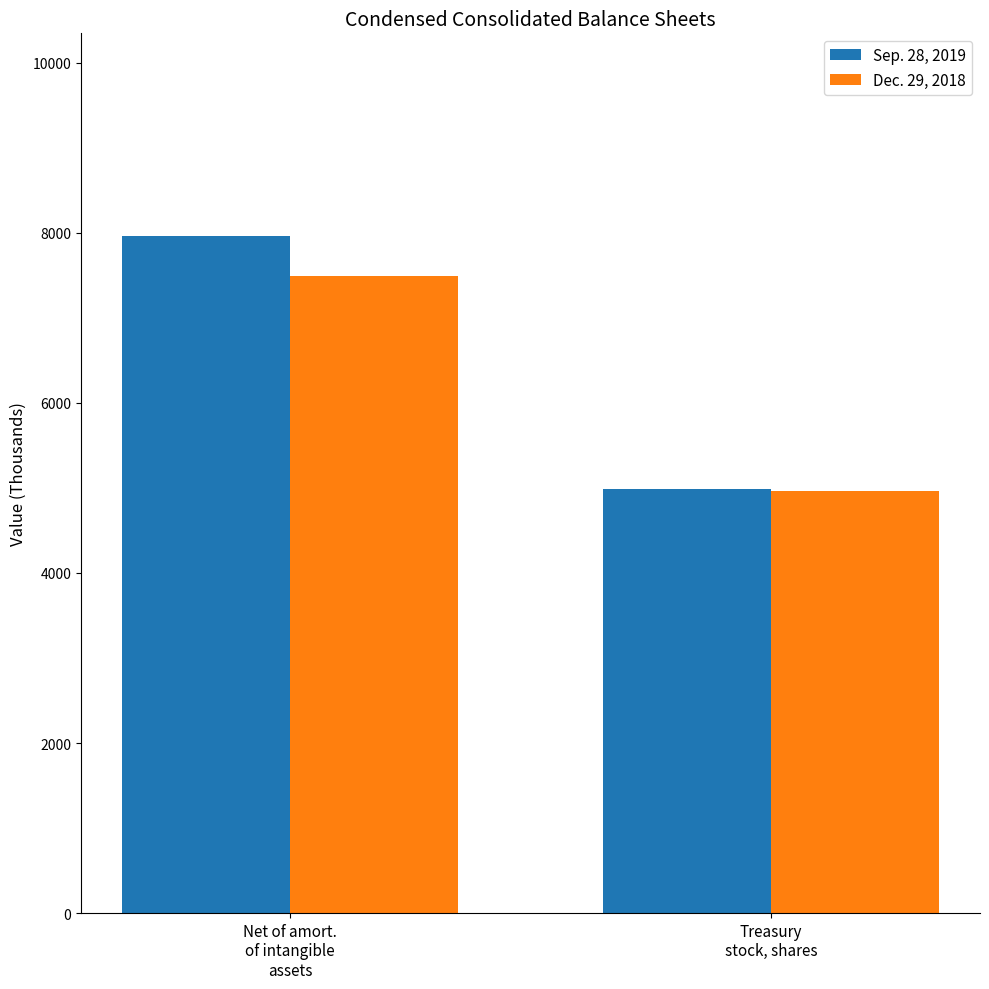

What is the sum of all Sep. 28, 2019 values?

12948